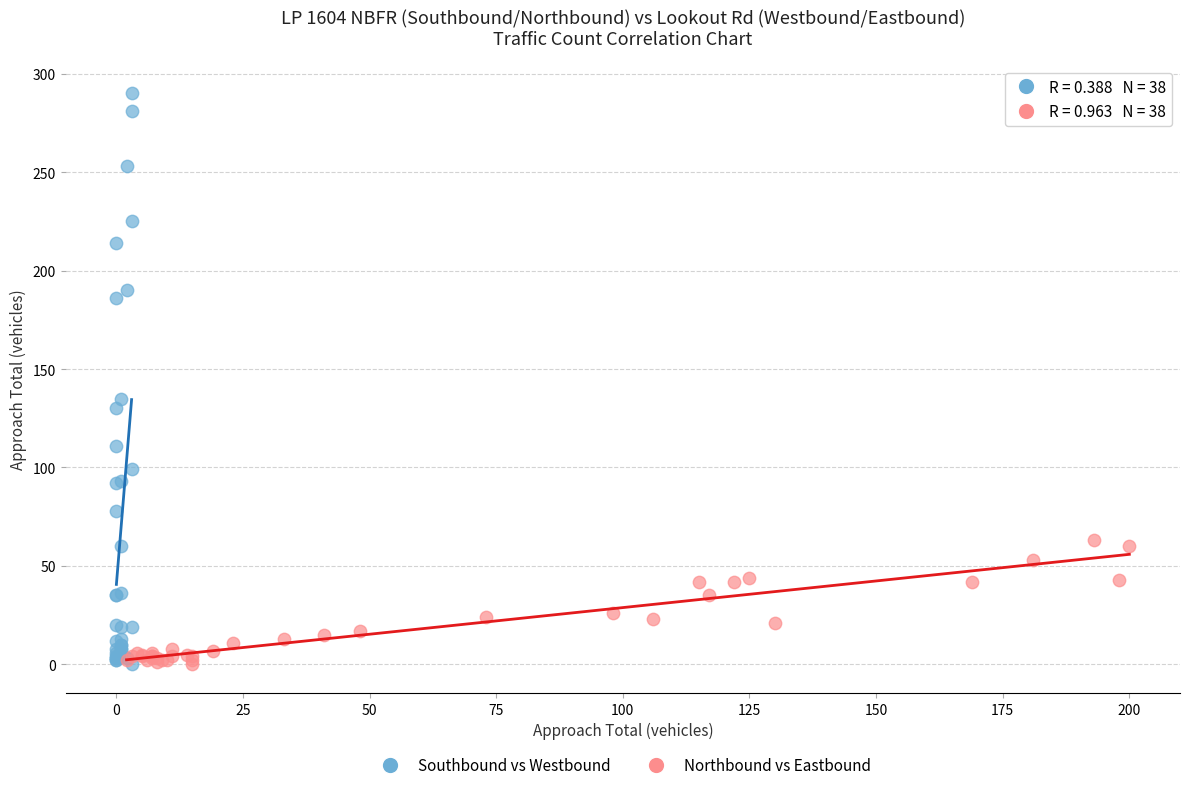

Which series contains the highest Y value?

Southbound vs Westbound